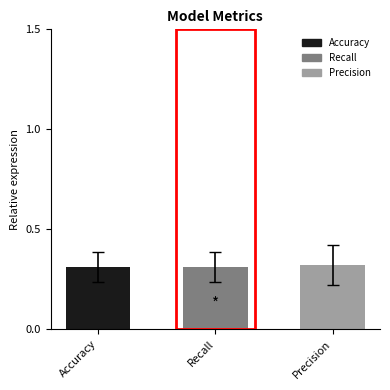

Reading left to right, what are all the values shown in this chart?

Mean: 0.3	0.3	0.3
Error: 0.1	0.1	0.1